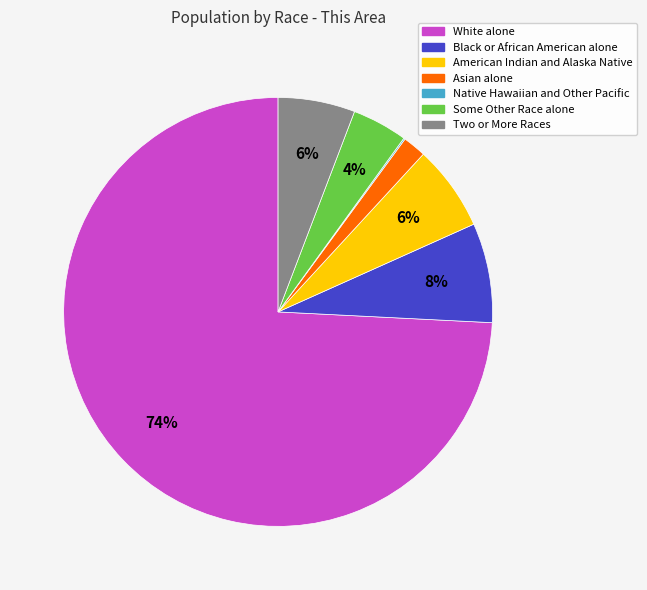

To the nearest percent, what is the average slice percentage?

14%